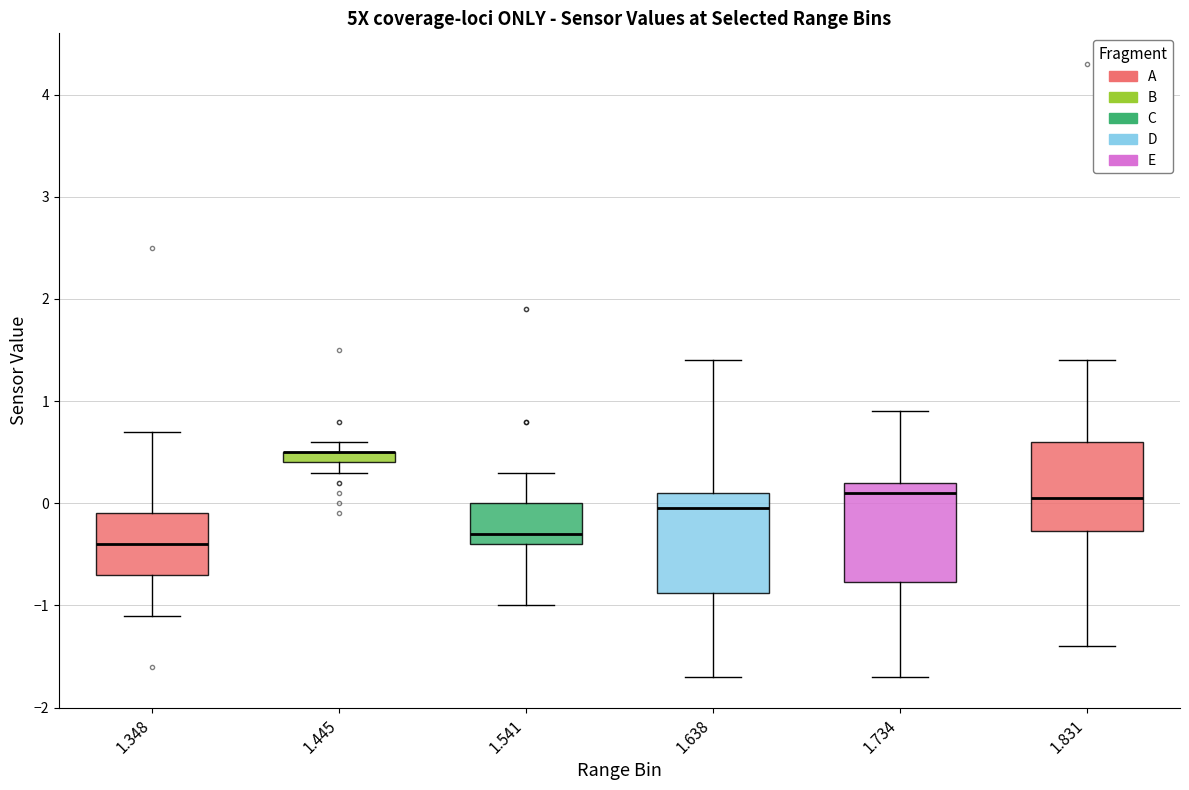

Where is the upper edge of the box at x = 1.445 on the y-axis? The values are not printed on the chart, so give them approximately, as read against the axis.

0.5